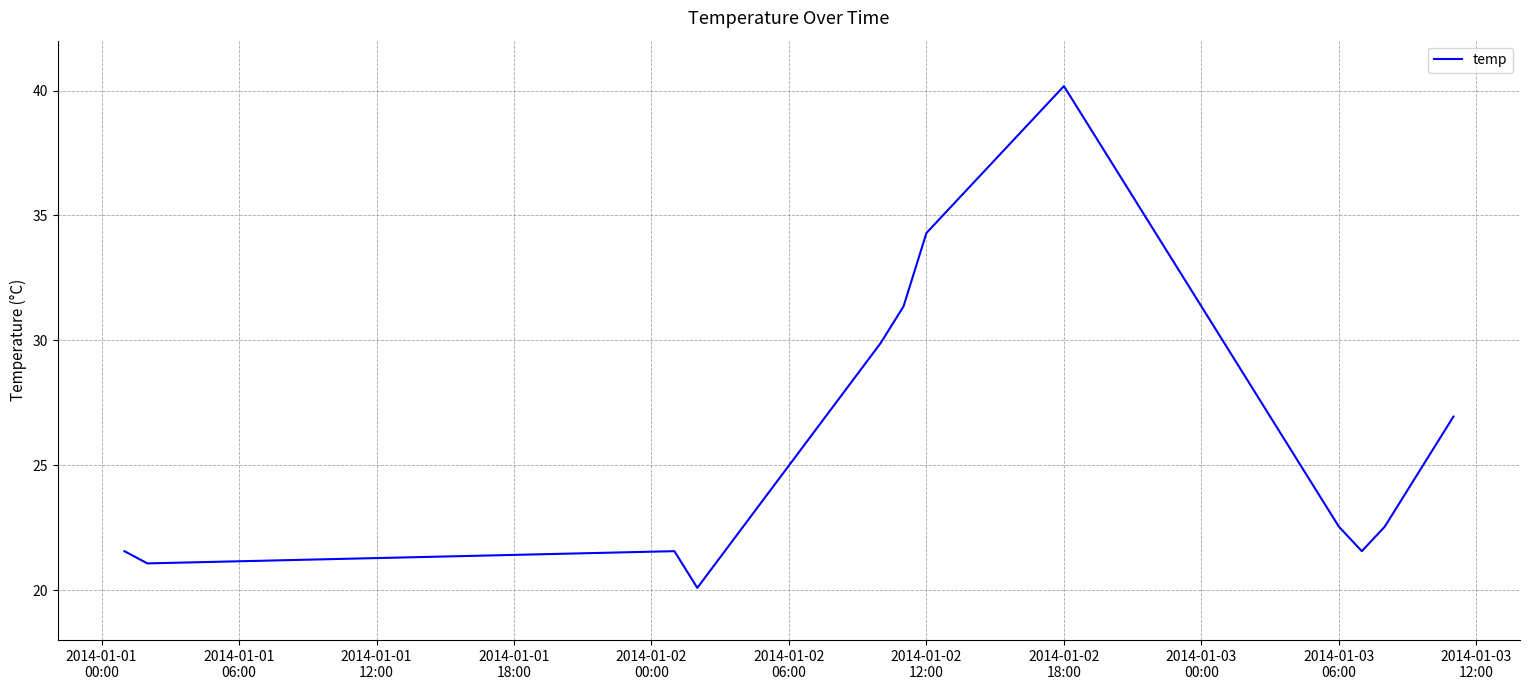

What is the difference between the maximum and minimum values?

20.1